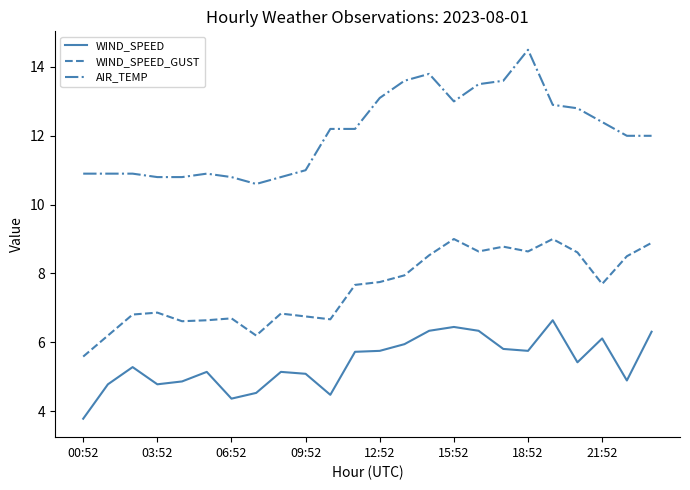

What is the sum of all AIR_TEMP values?

290.0